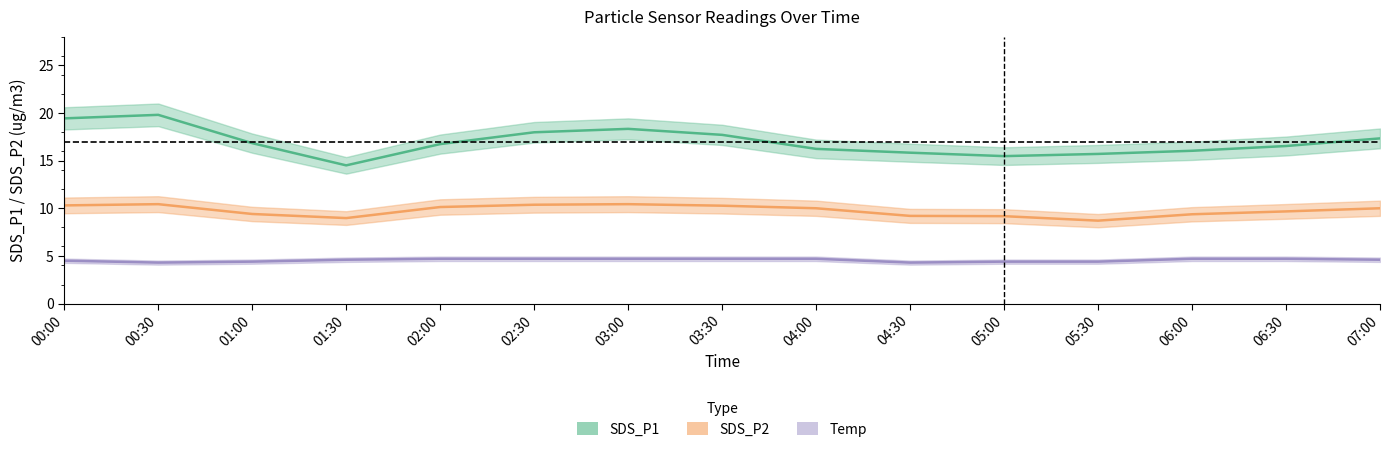

Is it true that SDS_P1 equals 10.1 at 00:00?

False